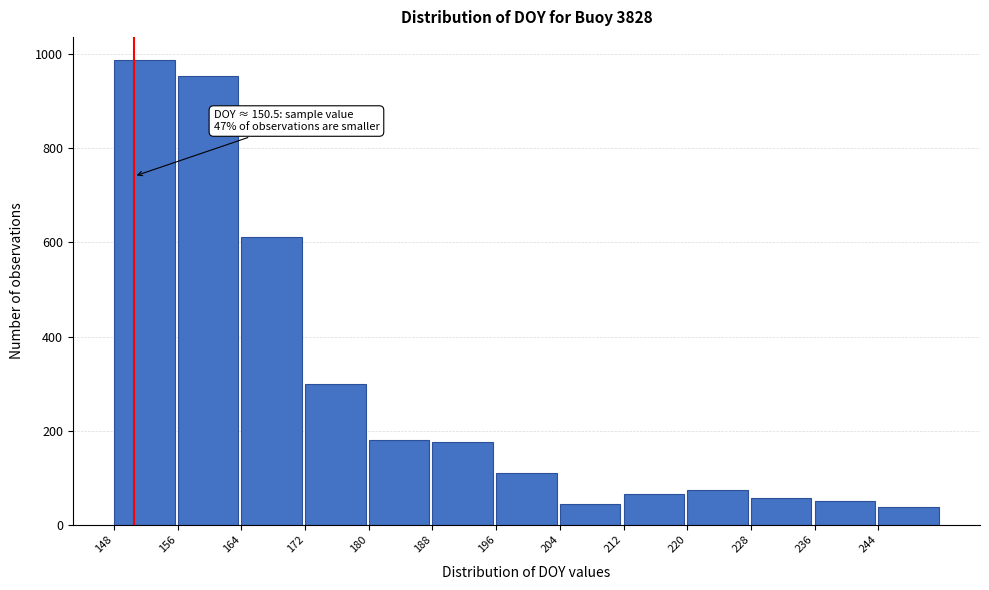

Which range on the x-axis has the tallest bar?

148 to 156